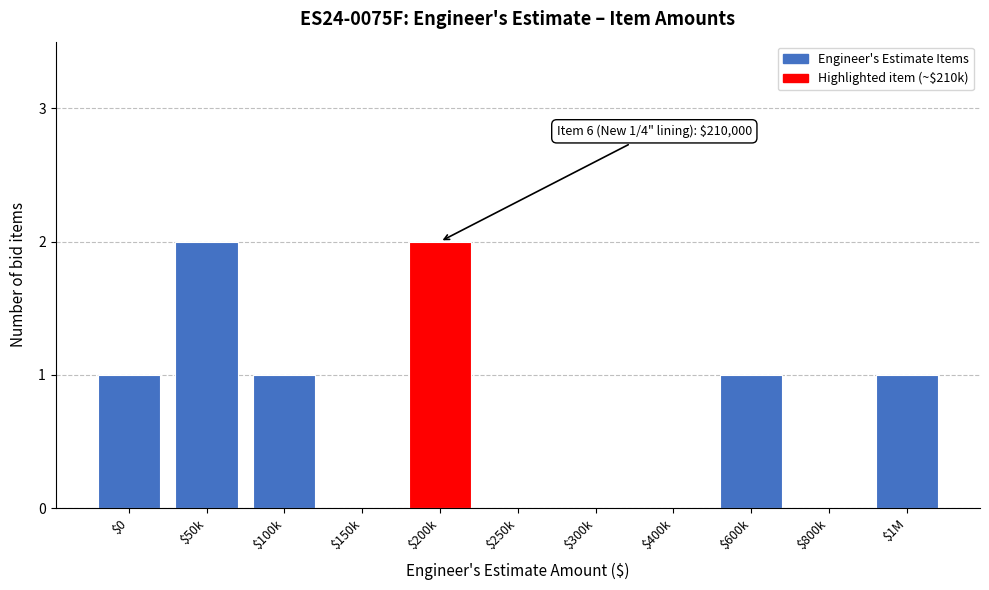

What is the sum of all values?

8